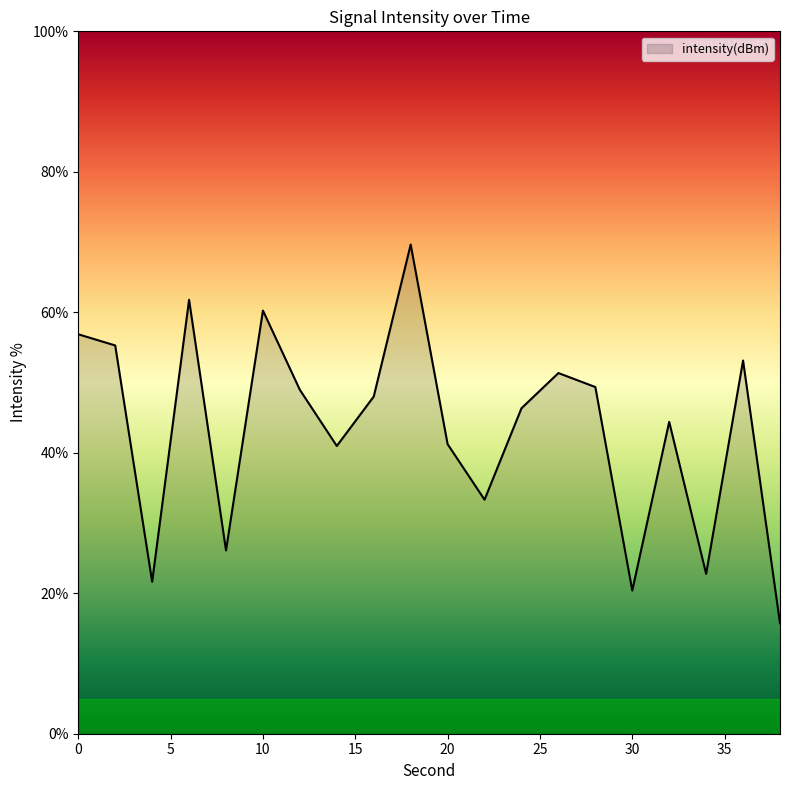

Does the chart have visible grid lines?

No